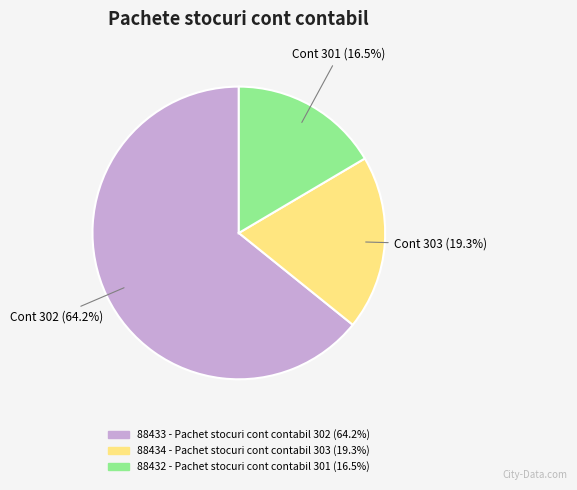

To the nearest percent, what is the average slice percentage?

33%